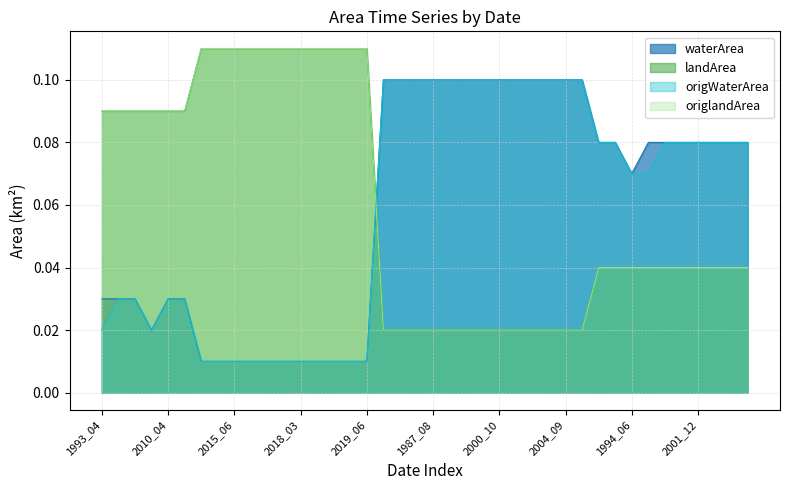

What are all the series names shown in the legend?

waterArea, landArea, origWaterArea, origlandArea